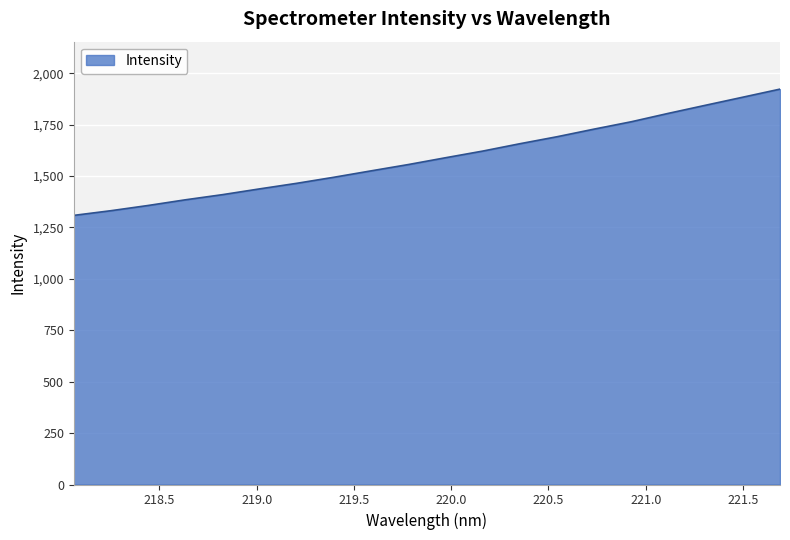

What is the difference between the maximum and minimum values?

614.1